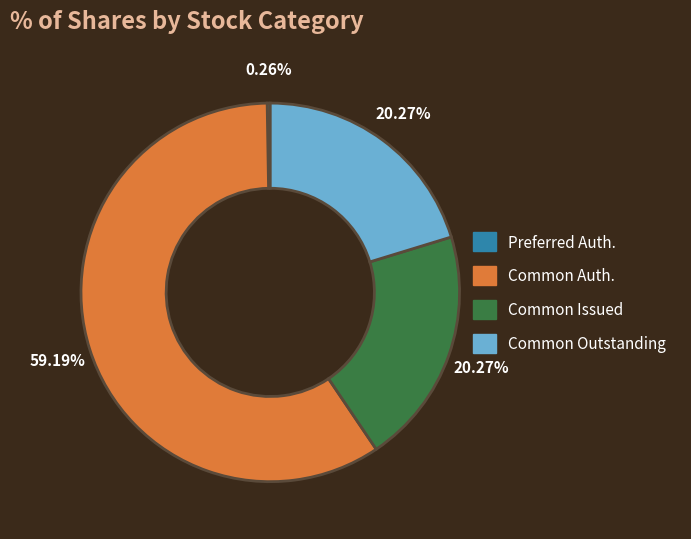

Is there a majority slice in this chart?

Yes